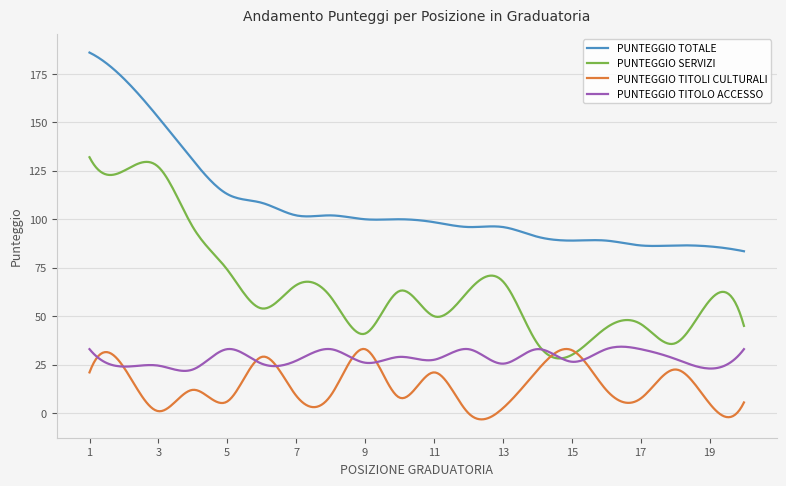

Which series has the largest total across all categories?

PUNTEGGIO TOTALE